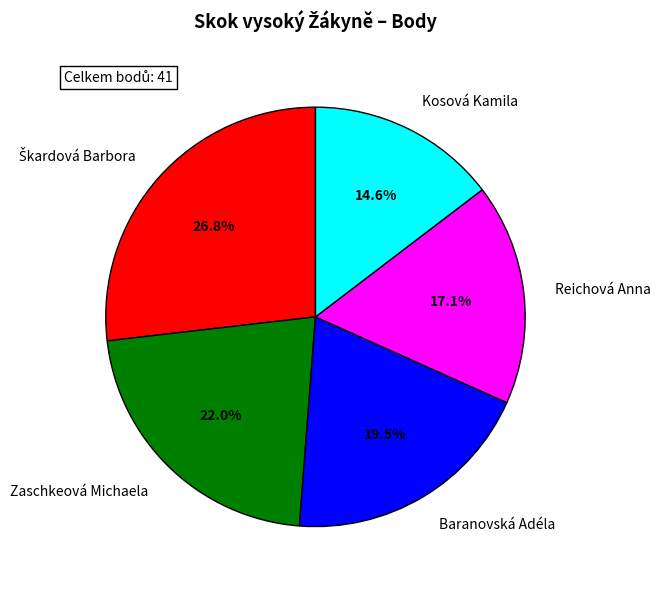

Is the sum of Baranovská Adéla and Zaschkeová Michaela greater than half?

No